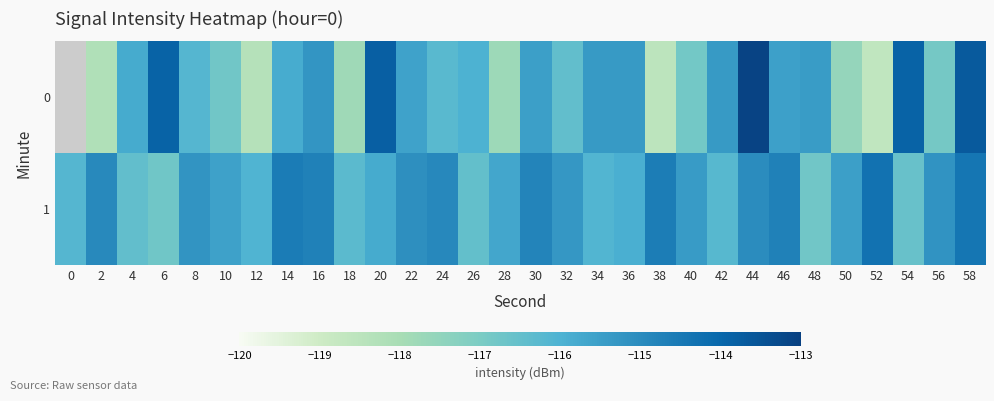

True or false: 1 has a value of -77.8 at 36.

False